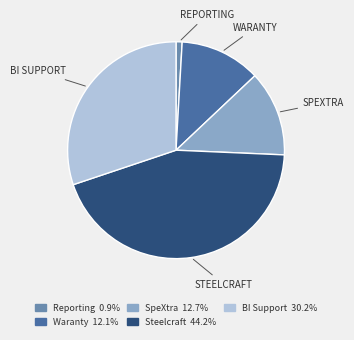

Approximately how many times larger is the value at BI Support 30.2% compared to Steelcraft 44.2%?

0.7